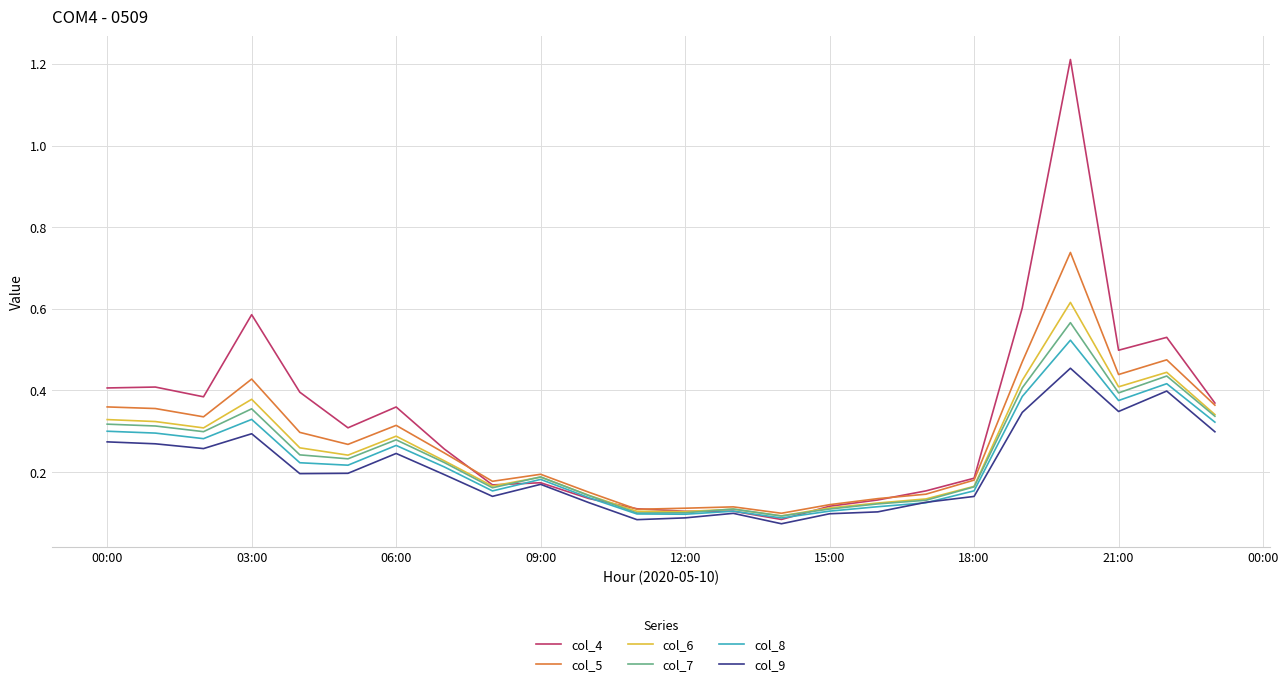

Which series has the widest spread of values?

col_4